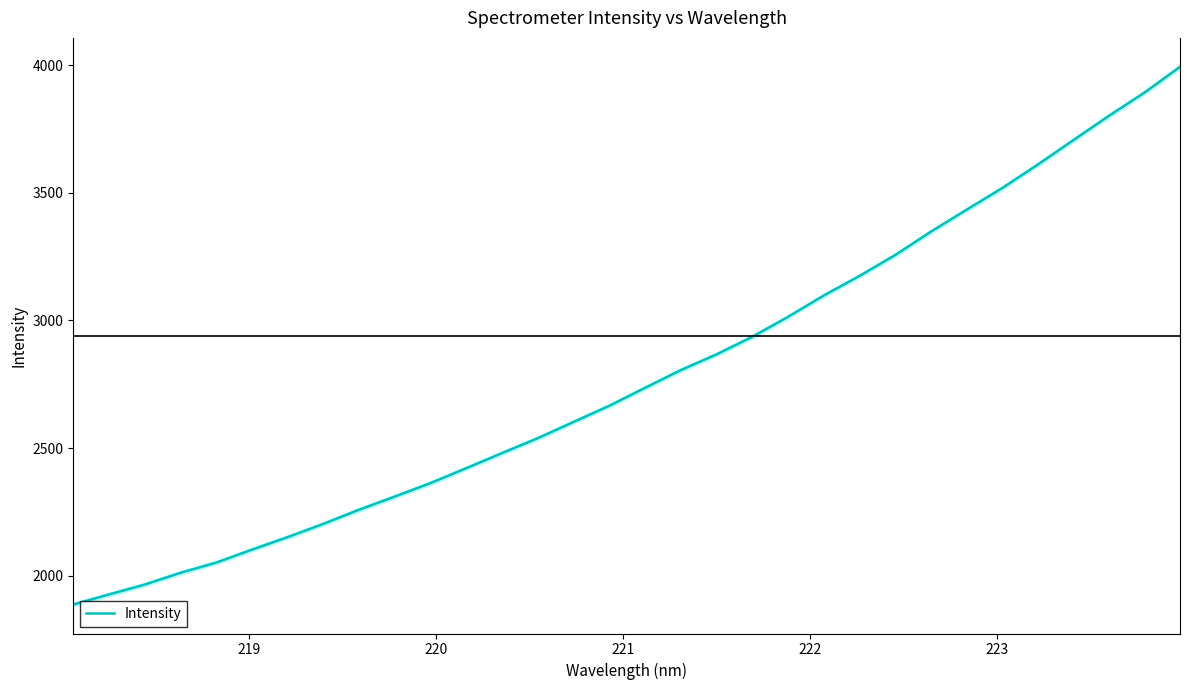

What is the difference between the second highest and second lowest values?

1966.2